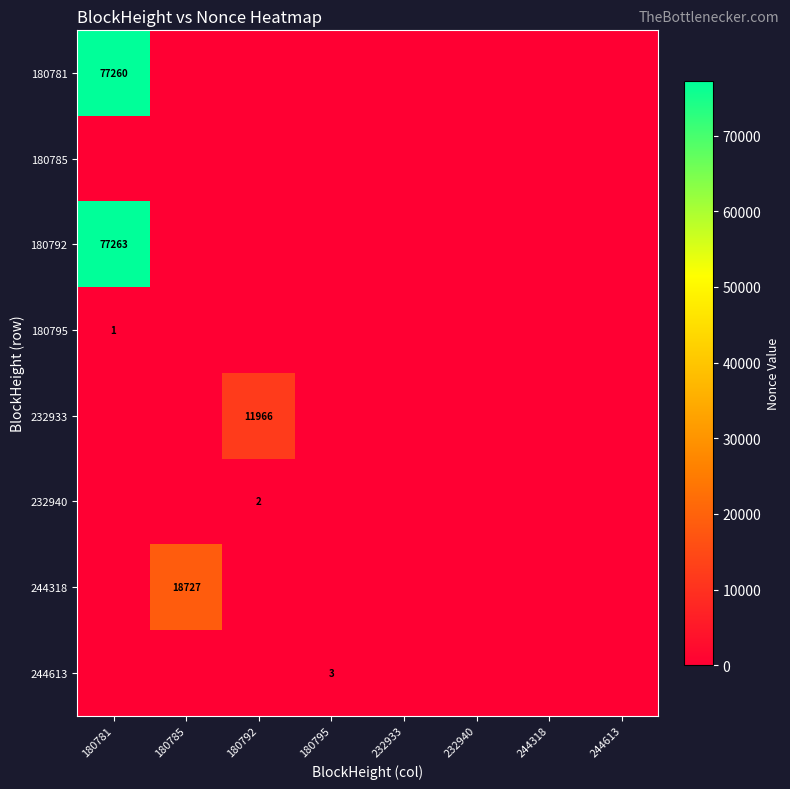

True or false: 180792 has a value of 31208 at 180781.

False